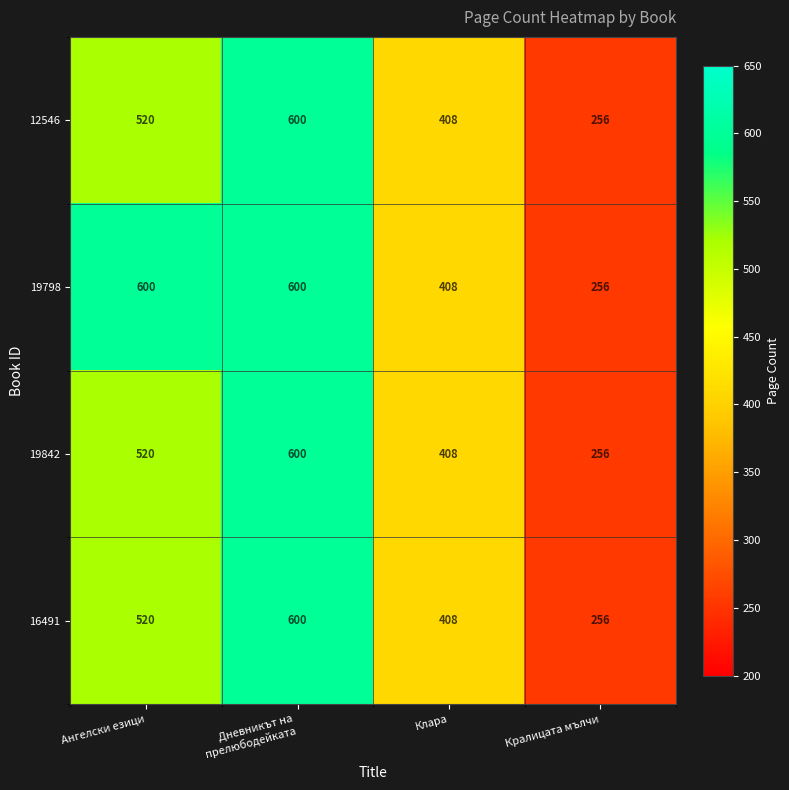

At how many categories does at least one series exceed 334?

3